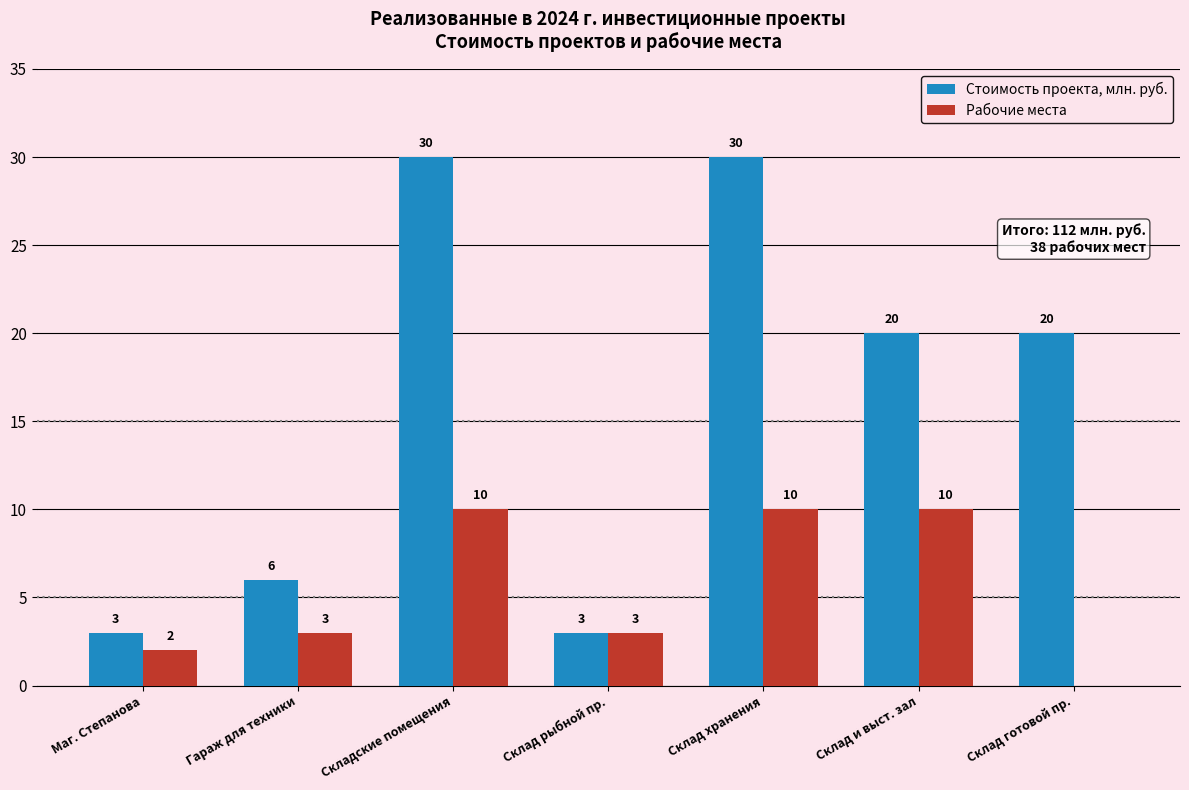

What is the maximum value shown in the chart?

30